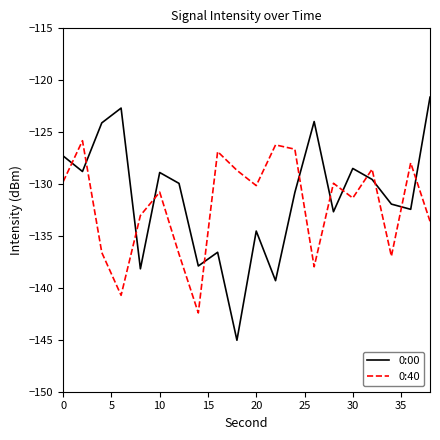

Rank the series by their maximum value, from highest to lowest.

0:00, 0:40